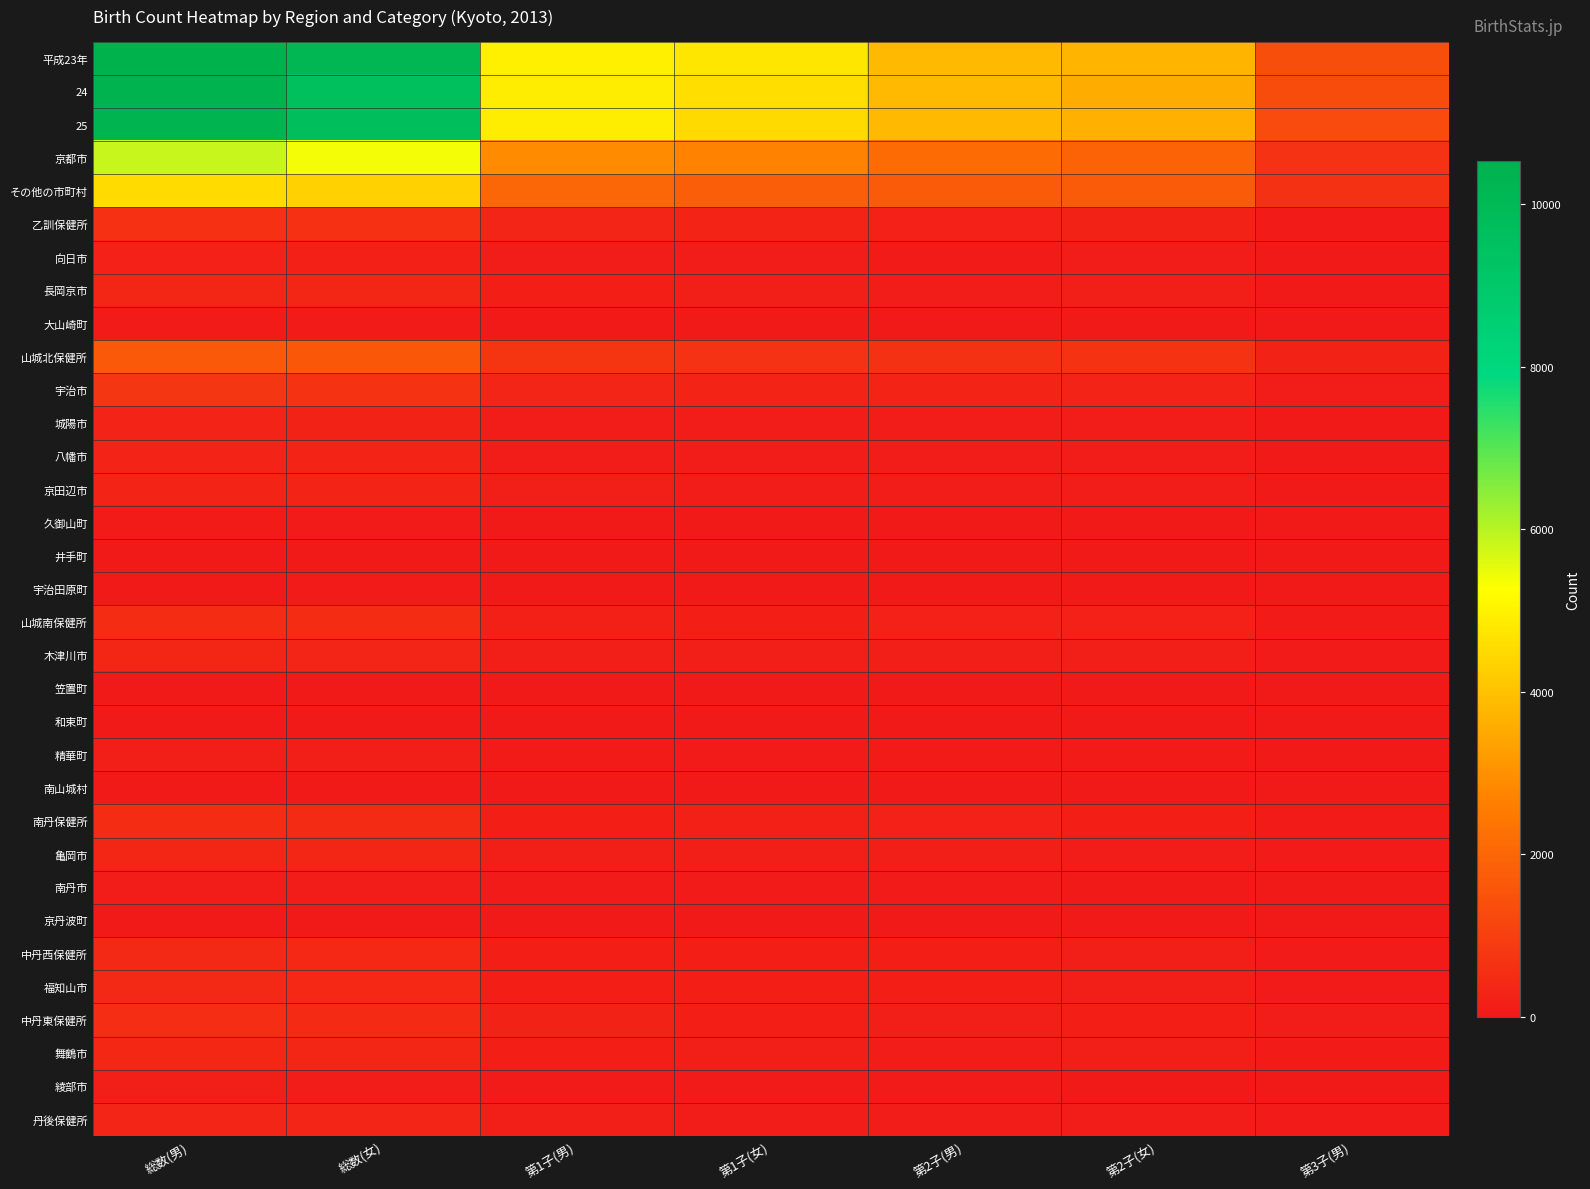

Reading right to left, extract all data points from this chart.

平成23年: 第3子(男)=1373	第2子(女)=3740	第2子(男)=3867	第1子(女)=4772	第1子(男)=4972	総数(女)=10172	総数(男)=10535
24: 第3子(男)=1329	第2子(女)=3575	第2子(男)=3853	第1子(女)=4599	第1子(男)=4907	総数(女)=9669	総数(男)=10442
25: 第3子(男)=1282	第2子(女)=3652	第2子(男)=3844	第1子(女)=4513	第1子(男)=4908	総数(女)=9718	総数(男)=10388
京都市: 第3子(男)=652	第2子(女)=1925	第2子(男)=2121	第1子(女)=2720	第1子(男)=2914	総数(女)=5378	総数(男)=5861
その他の市町村: 第3子(男)=630	第2子(女)=1727	第2子(男)=1723	第1子(女)=1793	第1子(男)=1994	総数(女)=4340	総数(男)=4527
乙訓保健所: 第3子(男)=68	第2子(女)=242	第2子(男)=225	第1子(女)=286	第1子(男)=310	総数(女)=602	総数(男)=615
向日市: 第3子(男)=28	第2子(女)=84	第2子(男)=77	第1子(女)=90	第1子(男)=101	総数(女)=199	総数(男)=208
長岡京市: 第3子(男)=31	第2子(女)=138	第2子(男)=123	第1子(女)=162	第1子(男)=172	総数(女)=339	総数(男)=335
大山崎町: 第3子(男)=9	第2子(女)=20	第2子(男)=25	第1子(女)=34	第1子(男)=37	総数(女)=64	総数(男)=72
山城北保健所: 第3子(男)=228	第2子(女)=661	第2子(男)=633	第1子(女)=641	第1子(男)=735	総数(女)=1608	総数(男)=1649
宇治市: 第3子(男)=114	第2子(女)=267	第2子(男)=287	第1子(女)=293	第1子(男)=319	総数(女)=678	総数(男)=744
城陽市: 第3子(男)=27	第2子(女)=107	第2子(男)=103	第1子(女)=96	第1子(男)=111	総数(女)=245	総数(男)=251
八幡市: 第3子(男)=37	第2子(女)=116	第2子(男)=97	第1子(女)=94	第1子(男)=118	総数(女)=274	総数(男)=259
京田辺市: 第3子(男)=32	第2子(女)=119	第2子(男)=102	第1子(女)=118	第1子(男)=136	総数(女)=293	総数(男)=275
久御山町: 第3子(男)=11	第2子(女)=21	第2子(男)=25	第1子(女)=20	第1子(男)=24	総数(女)=54	総数(男)=64
井手町: 第3子(男)=4	第2子(女)=9	第2子(男)=8	第1子(女)=9	第1子(男)=12	総数(女)=21	総数(男)=26
宇治田原町: 第3子(男)=3	第2子(女)=22	第2子(男)=11	第1子(女)=11	第1子(男)=15	総数(女)=43	総数(男)=30
山城南保健所: 第3子(男)=78	第2子(女)=214	第2子(男)=213	第1子(女)=185	第1子(男)=200	総数(女)=497	総数(男)=511
木津川市: 第3子(男)=58	第2子(女)=130	第2子(男)=137	第1子(女)=131	第1子(男)=126	総数(女)=320	総数(男)=334
笠置町: 第3子(男)=0	第2子(女)=1	第2子(男)=1	第1子(女)=1	第1子(男)=1	総数(女)=3	総数(男)=2
和束町: 第3子(男)=2	第2子(女)=4	第2子(男)=1	第1子(女)=3	第1子(男)=4	総数(女)=8	総数(男)=7
精華町: 第3子(男)=18	第2子(女)=77	第2子(男)=71	第1子(女)=47	第1子(男)=67	総数(女)=160	総数(男)=163
南山城村: 第3子(男)=0	第2子(女)=2	第2子(男)=3	第1子(女)=3	第1子(男)=2	総数(女)=6	総数(男)=5
南丹保健所: 第3子(男)=65	第2子(女)=168	第2子(男)=218	第1子(女)=199	第1子(男)=184	総数(女)=482	総数(男)=501
亀岡市: 第3子(男)=45	第2子(女)=122	第2子(男)=154	第1子(女)=132	第1子(男)=126	総数(女)=336	総数(男)=348
南丹市: 第3子(男)=16	第2子(女)=36	第2子(男)=48	第1子(女)=51	第1子(男)=43	総数(女)=111	総数(男)=114
京丹波町: 第3子(男)=4	第2子(女)=10	第2子(男)=16	第1子(女)=16	第1子(男)=15	総数(女)=35	総数(男)=39
中丹西保健所: 第3子(男)=48	第2子(女)=157	第2子(男)=165	第1子(女)=177	第1子(男)=183	総数(女)=396	総数(男)=415
福知山市: 第3子(男)=48	第2子(女)=157	第2子(男)=165	第1子(女)=177	第1子(男)=183	総数(女)=396	総数(男)=415
中丹東保健所: 第3子(男)=92	第2子(女)=165	第2子(男)=161	第1子(女)=184	第1子(男)=236	総数(女)=434	総数(男)=517
舞鶴市: 第3子(男)=63	第2子(女)=130	第2子(男)=118	第1子(女)=140	第1子(男)=180	総数(女)=340	総数(男)=385
綾部市: 第3子(男)=29	第2子(女)=35	第2子(男)=43	第1子(女)=44	第1子(男)=56	総数(女)=94	総数(男)=132
丹後保健所: 第3子(男)=51	第2子(女)=120	第2子(男)=108	第1子(女)=121	第1子(男)=146	総数(女)=321	総数(男)=319